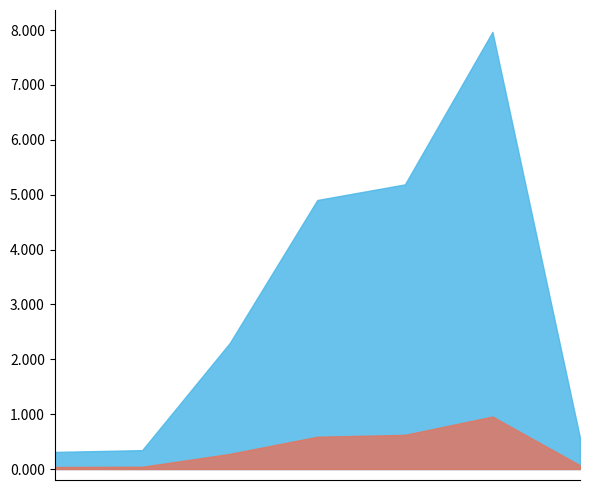

The Año de inicio series shows 3295 at SOSTVAC. True or false?

False